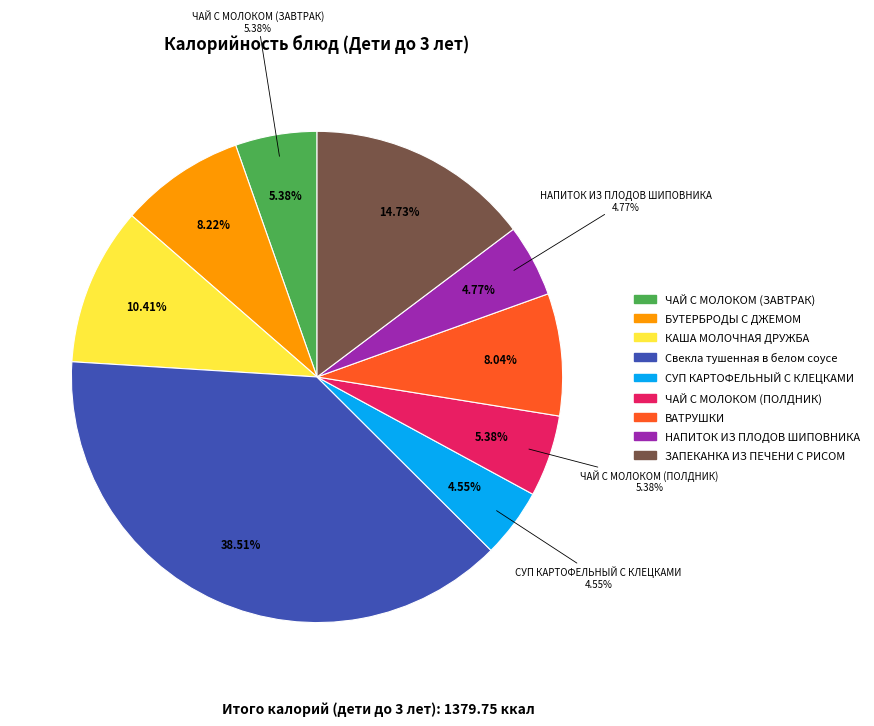

Count the number of slices in the pie.

9